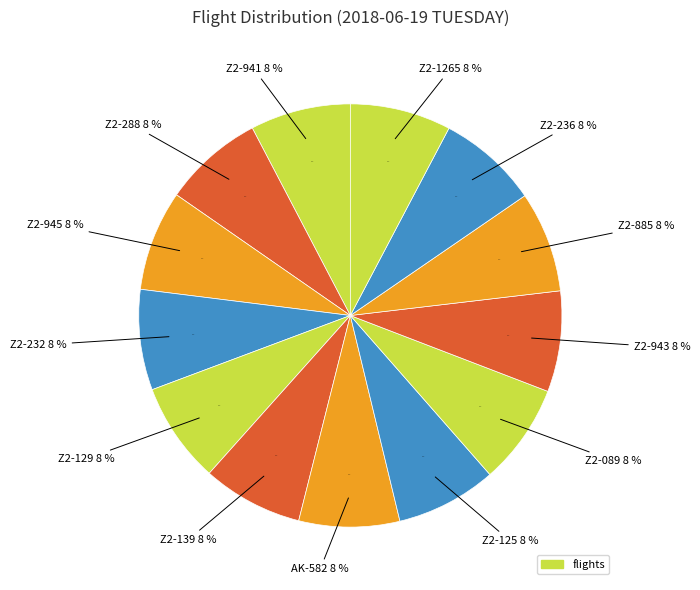

The Z2-236 slice represents 8% of the pie. True or false?

True